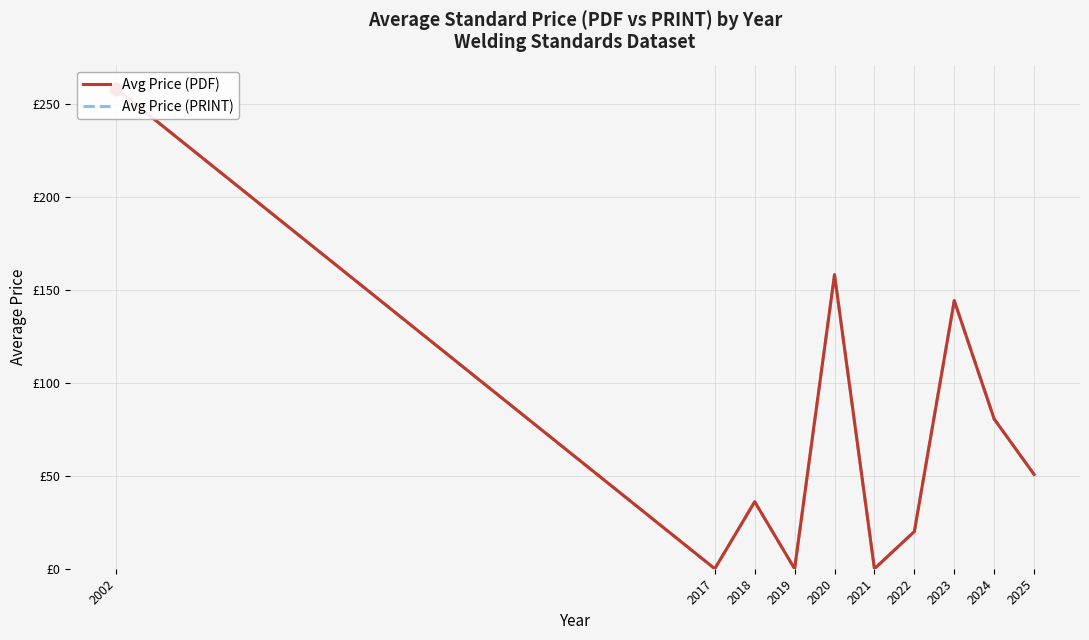

Which series contains the highest Y value?

Avg Price (PDF)